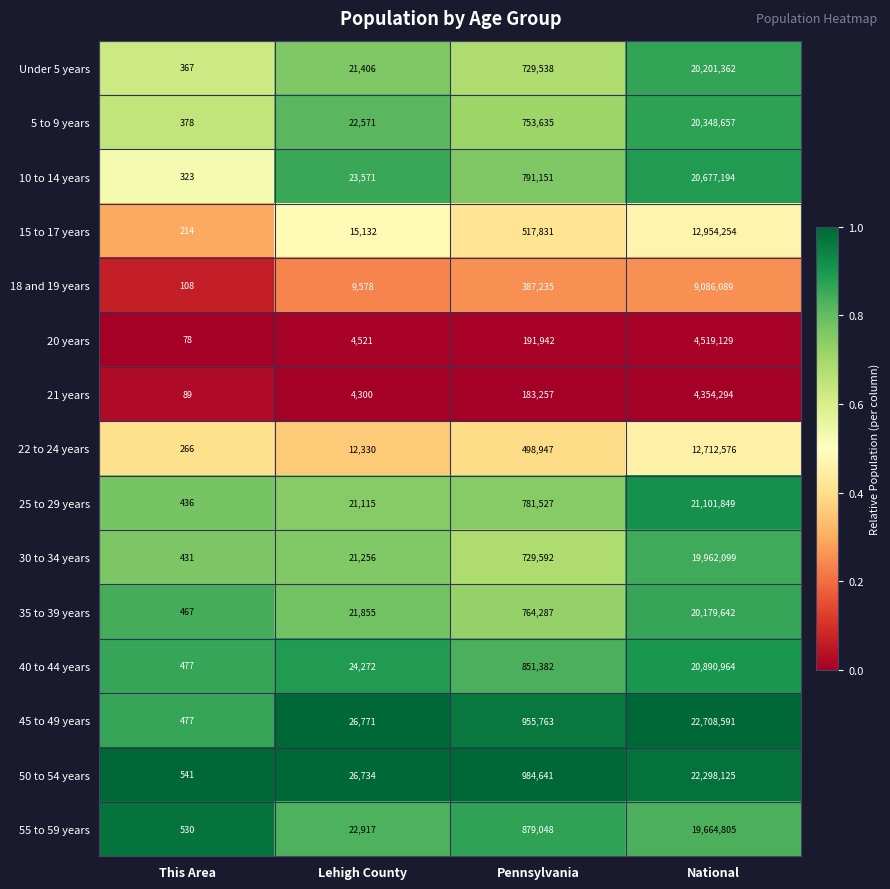

What is the spread (max minus min) of values at This Area?

463